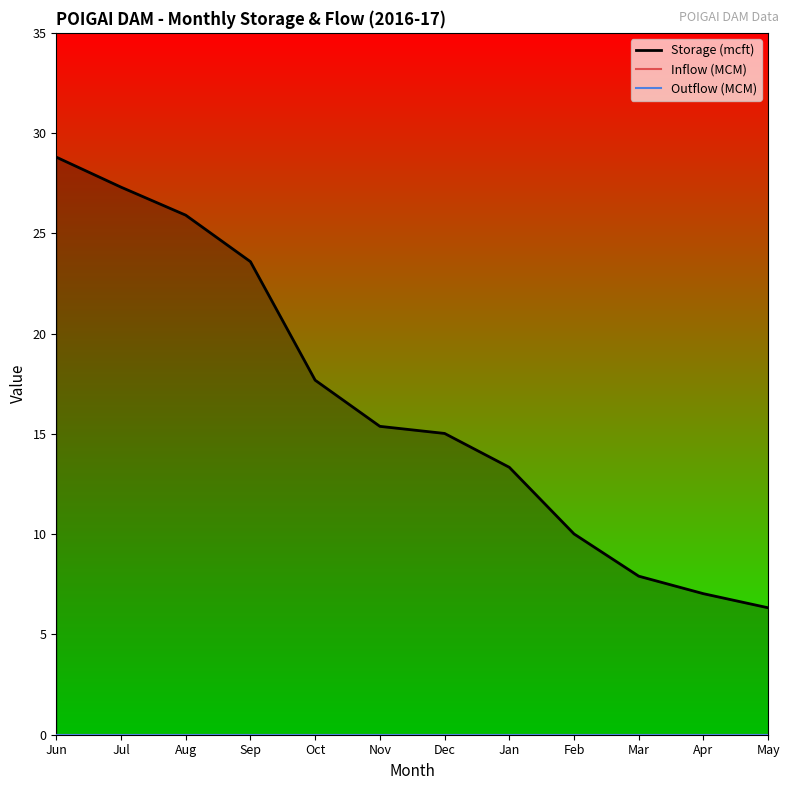

What is the label of the 1st point from the right?

May